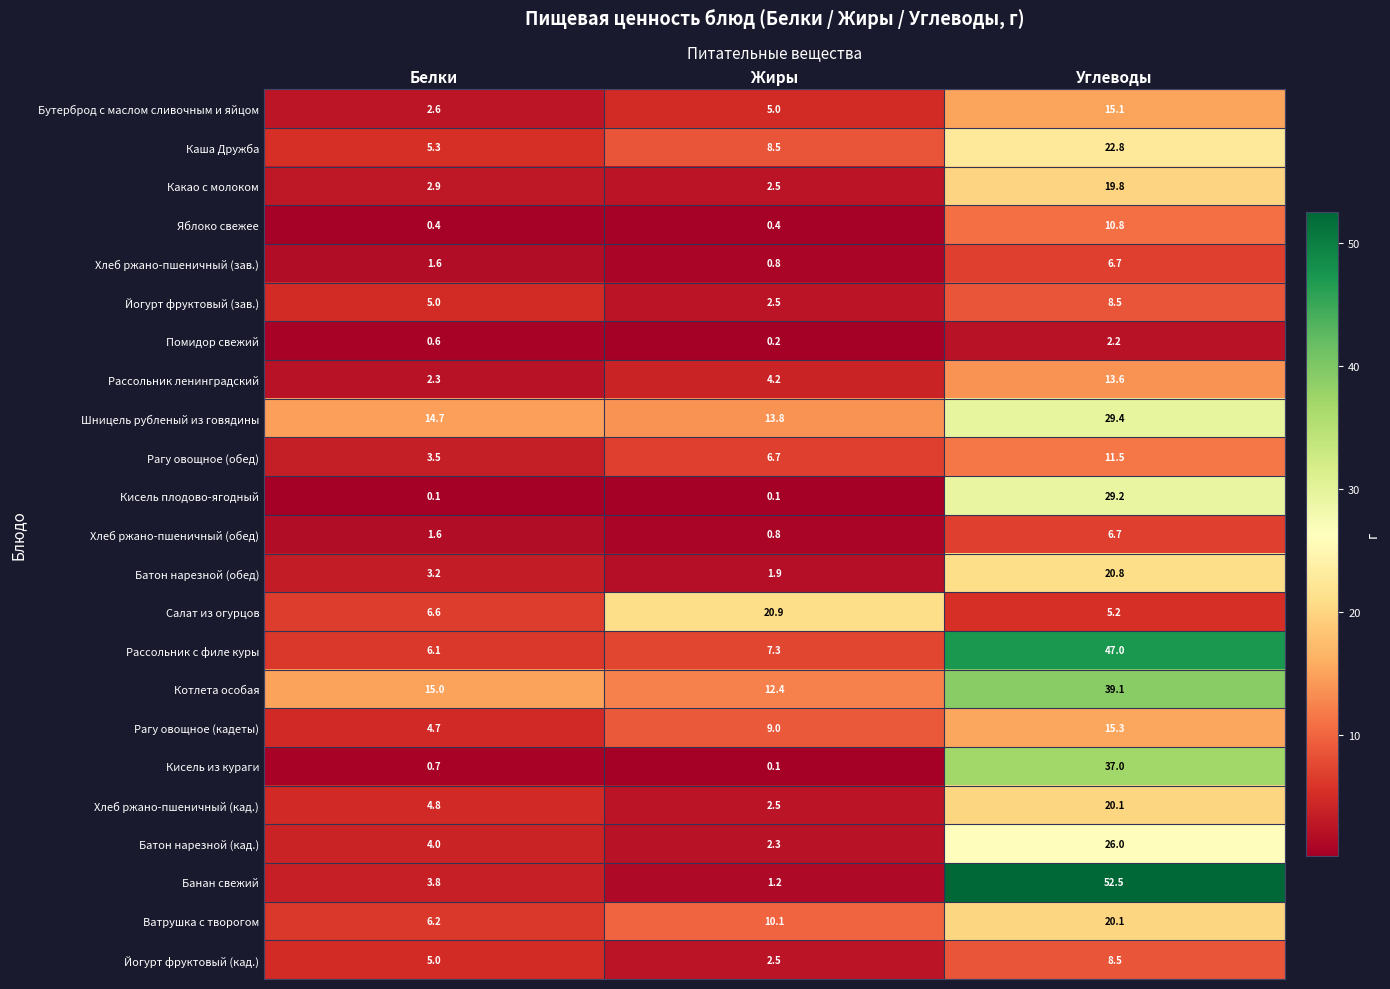

Rank the categories by Рагу овощное (обед) value from lowest to highest.

Белки, Жиры, Углеводы